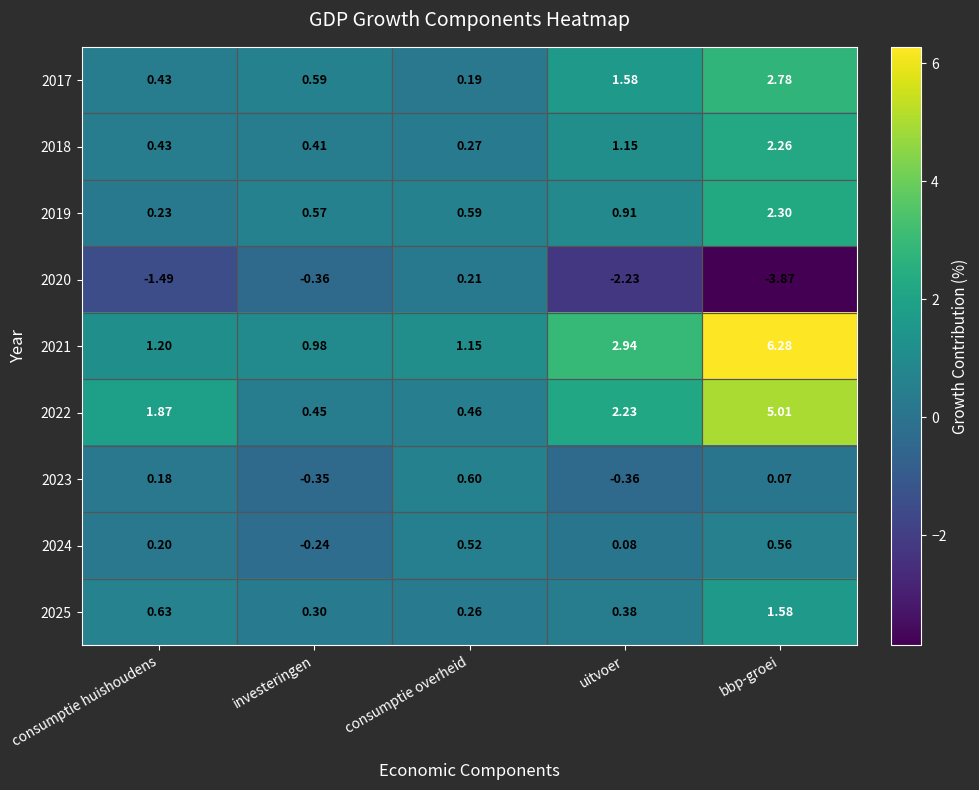

Between consumptie overheid and bbp-groei, which series saw the biggest shift?

2021